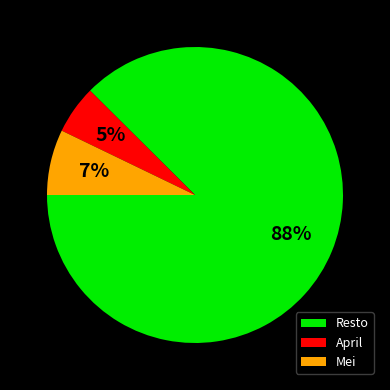

True or false: April accounts for 1% of the total.

False